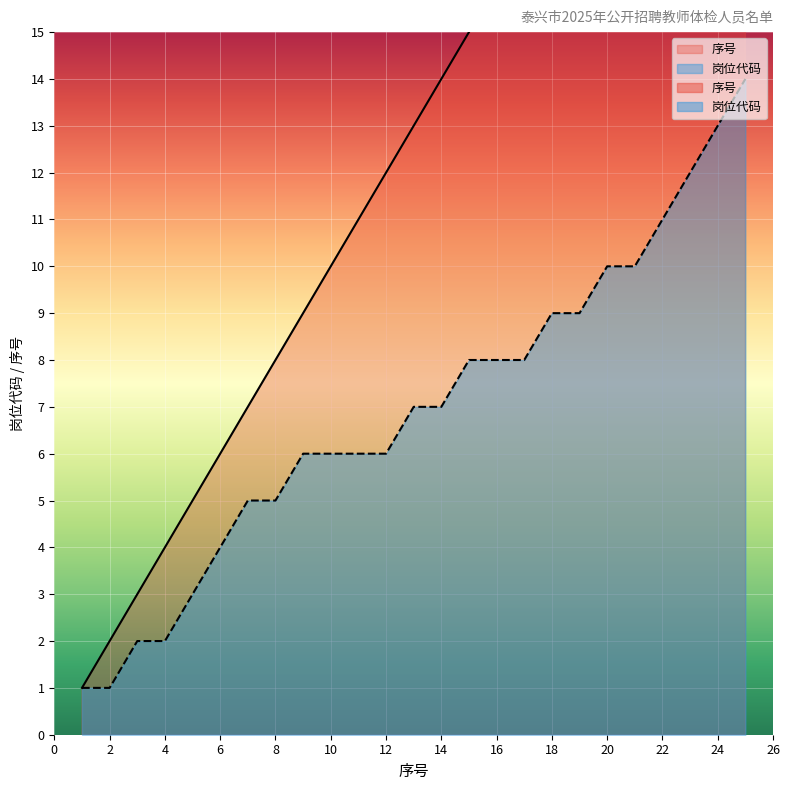

The 岗位代码 series shows 13 at 24. True or false?

True